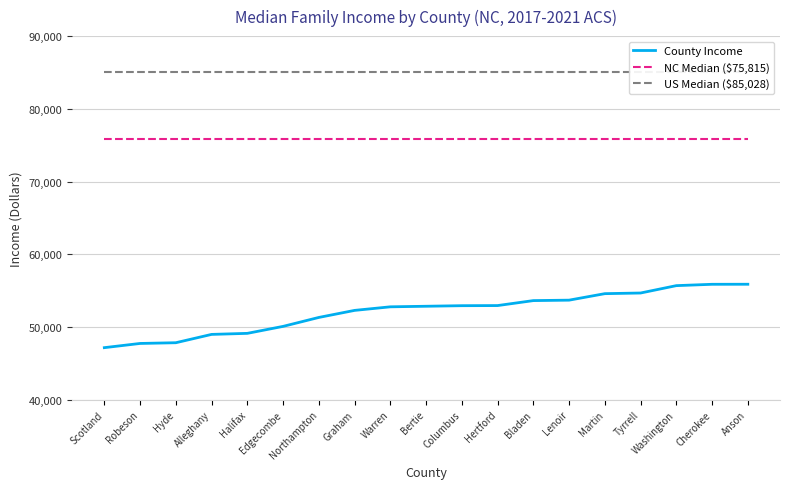

What is the value of the County Income point at the 6th from the left?

50075